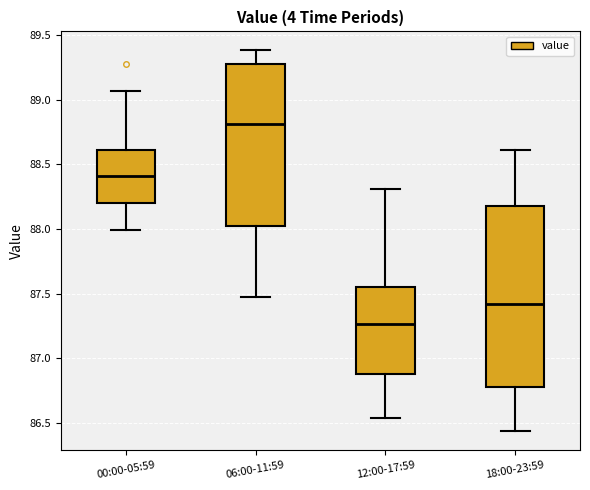

Where does the median line of the box for 18:00-23:59 sit on the y-axis? The values are not printed on the chart, so give them approximately, as read against the axis.

87.40